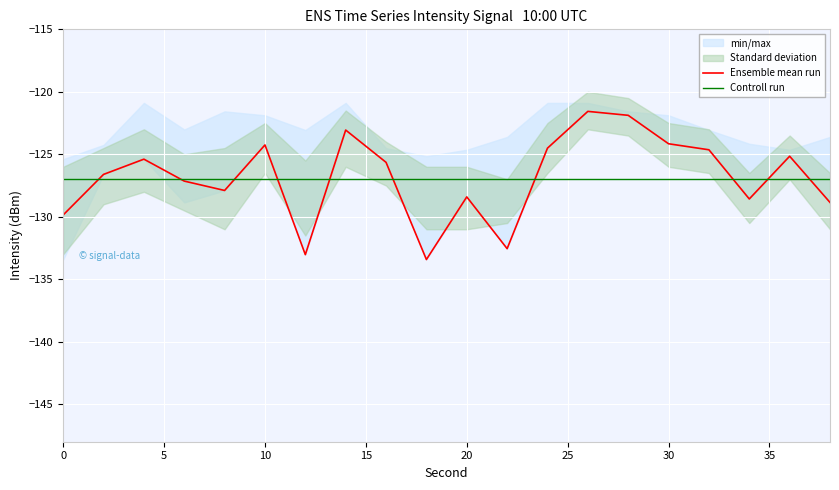

Rank the series by their average value, from highest to lowest.

Ensemble mean run, Controll run